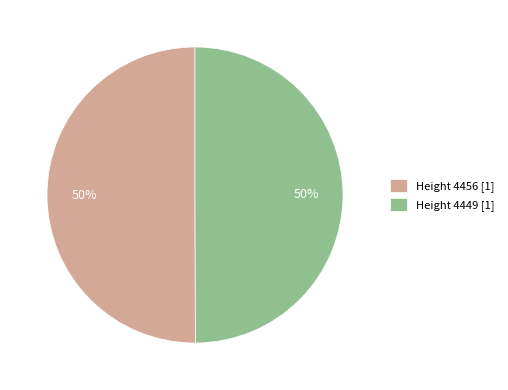

To the nearest percent, what is the average slice percentage?

50%